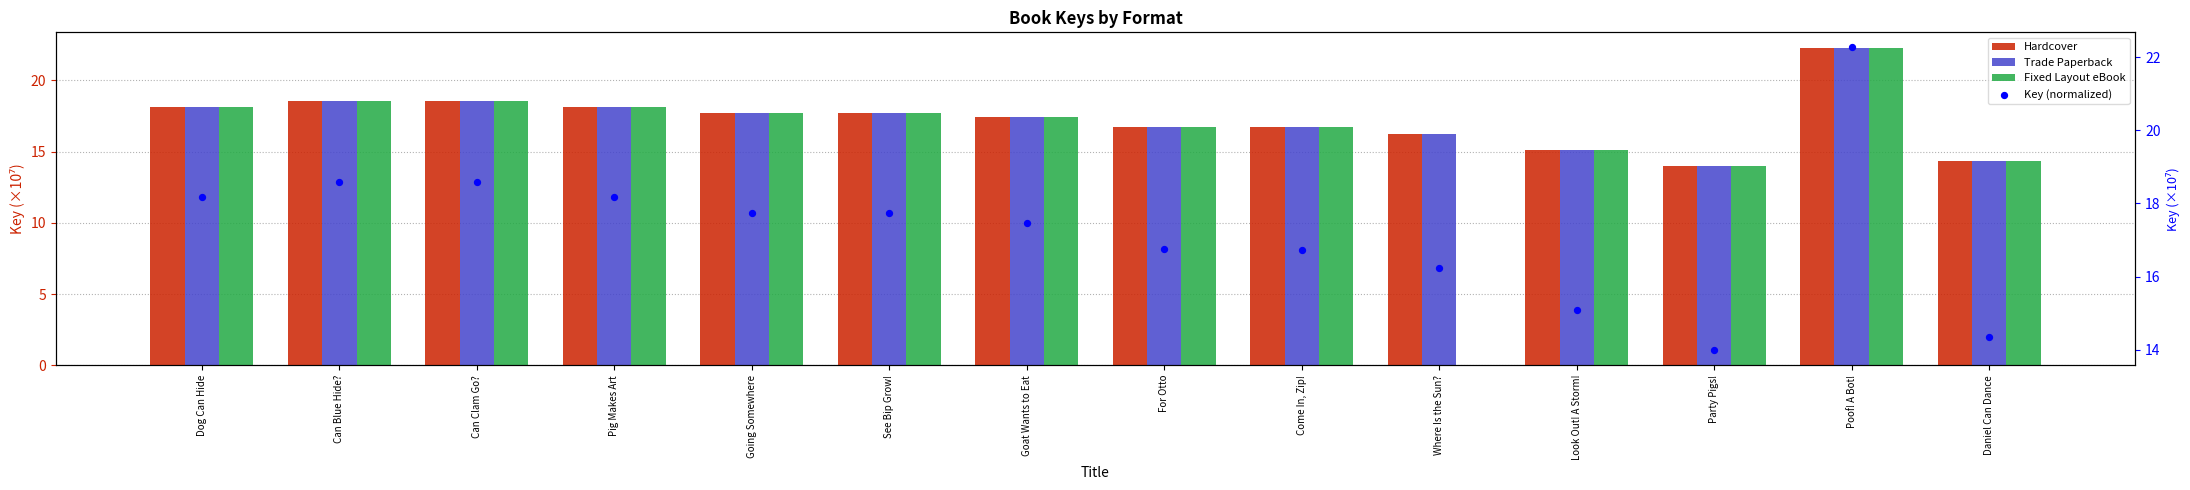

What are all the series names shown in the legend?

Hardcover, Trade Paperback, Fixed Layout eBook, Key (normalized)